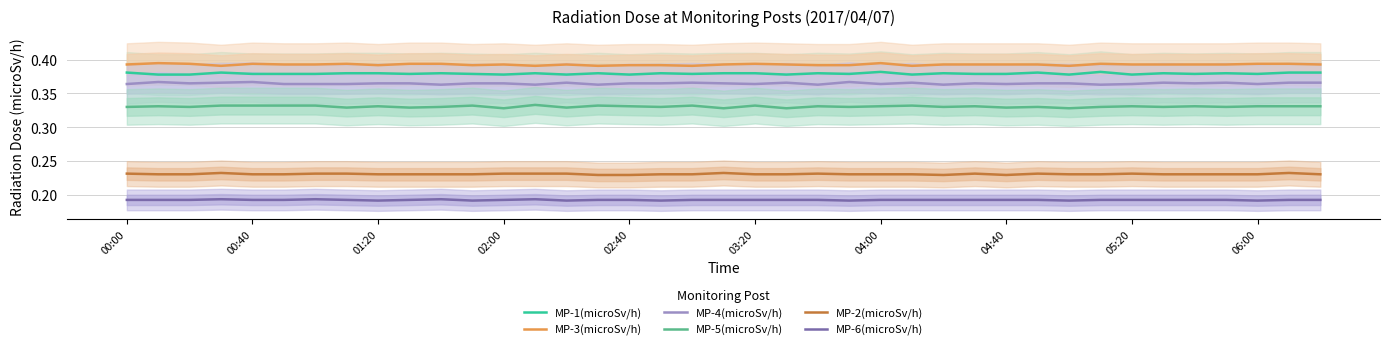

True or false: MP-3(microSv/h) and MP-5(microSv/h) cross at least once.

False